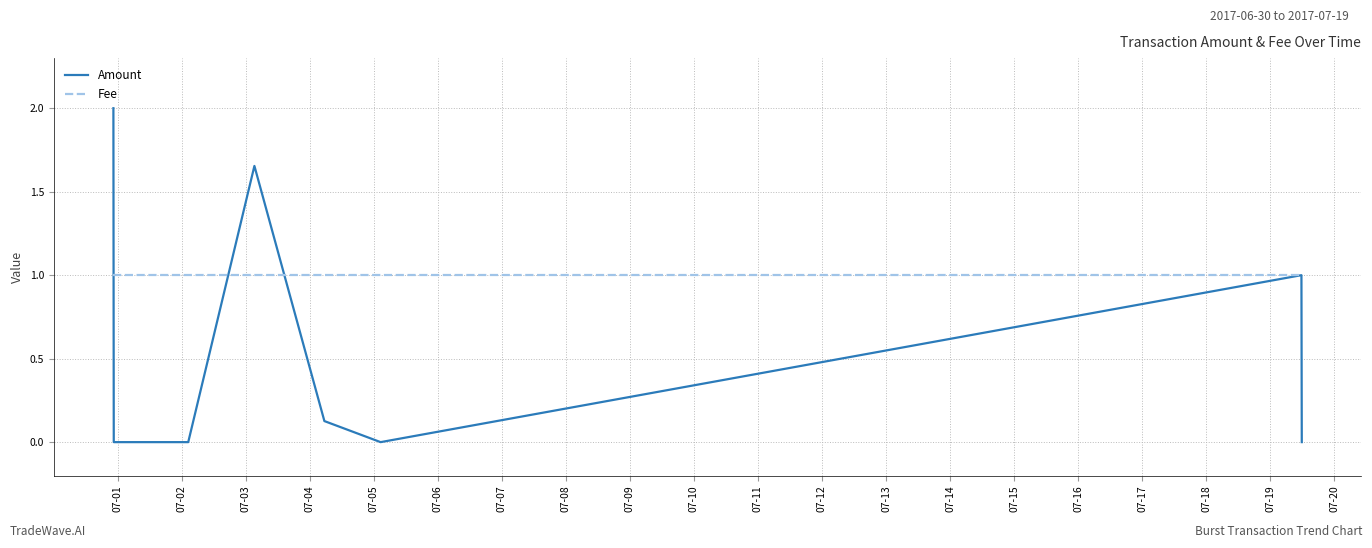

Count the number of categories in the chart.

8